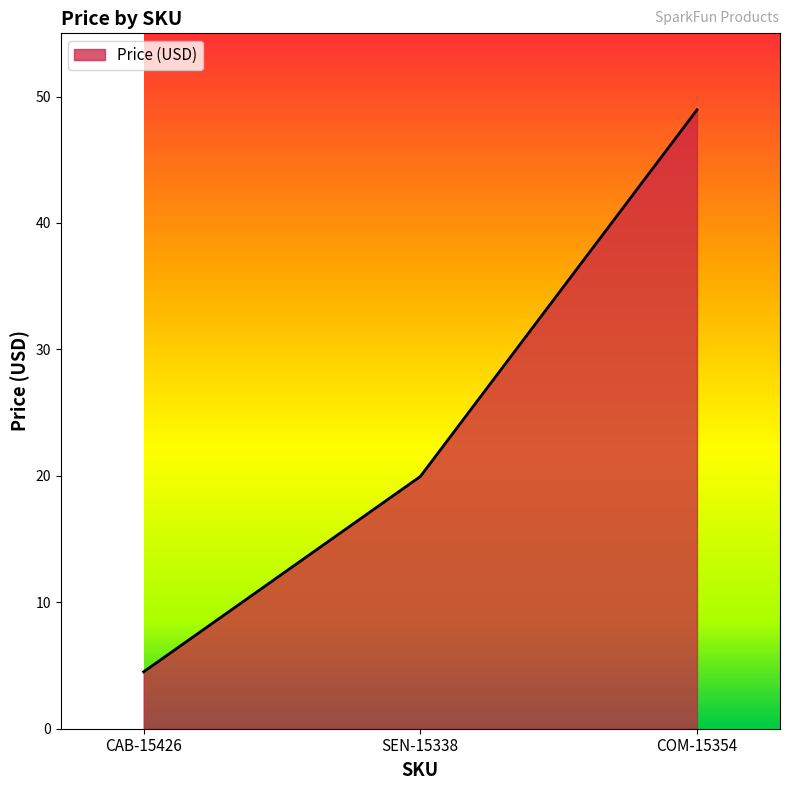

List the labels in order of value, largest first.

COM-15354, SEN-15338, CAB-15426